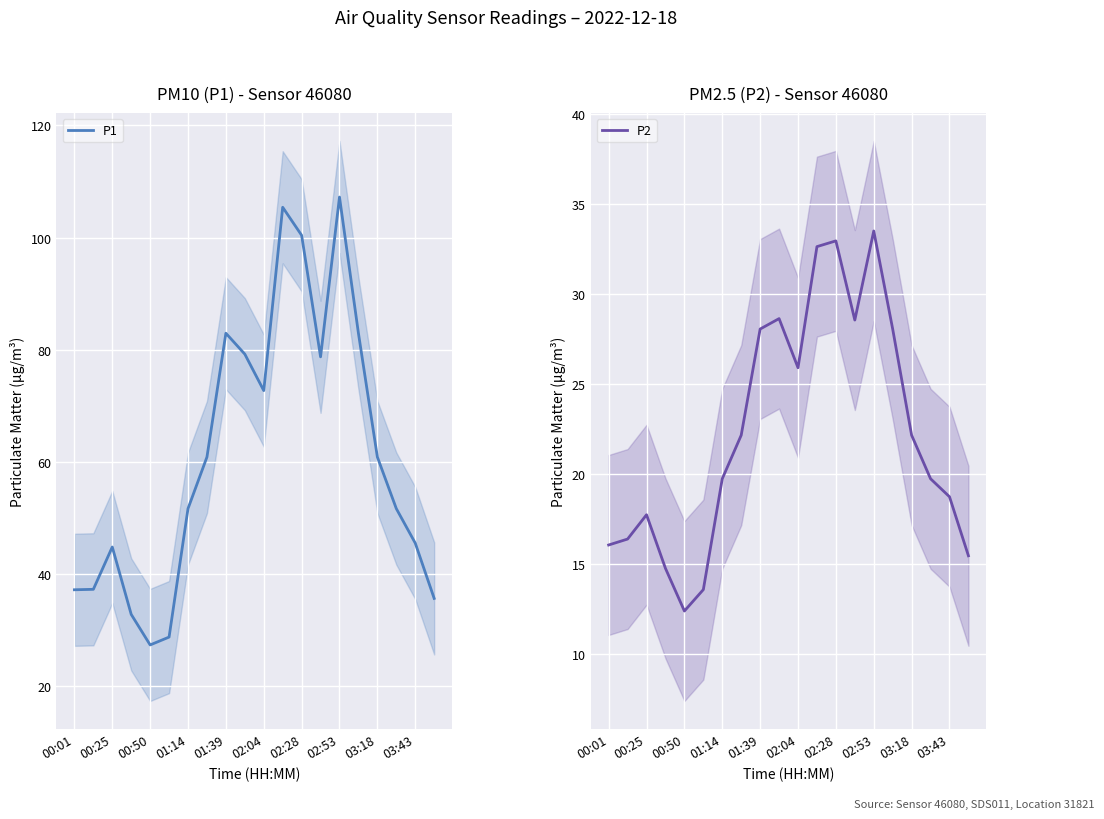

True or false: P1 and P2 cross at least once.

False